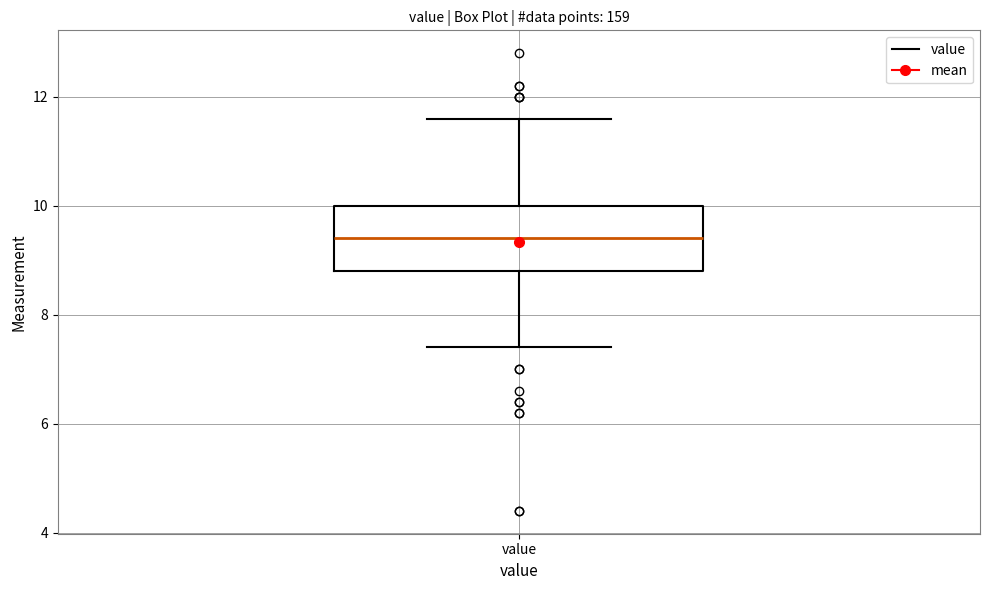

Transcribe this box plot: give where the median line is, the range the box spans, and where the two whiskers end, as read against the y-axis. The values are not printed on the chart, so give them approximately, as read against the axis.

median 9.4, box 8.8 to 10.0, whiskers 7.4 to 11.6